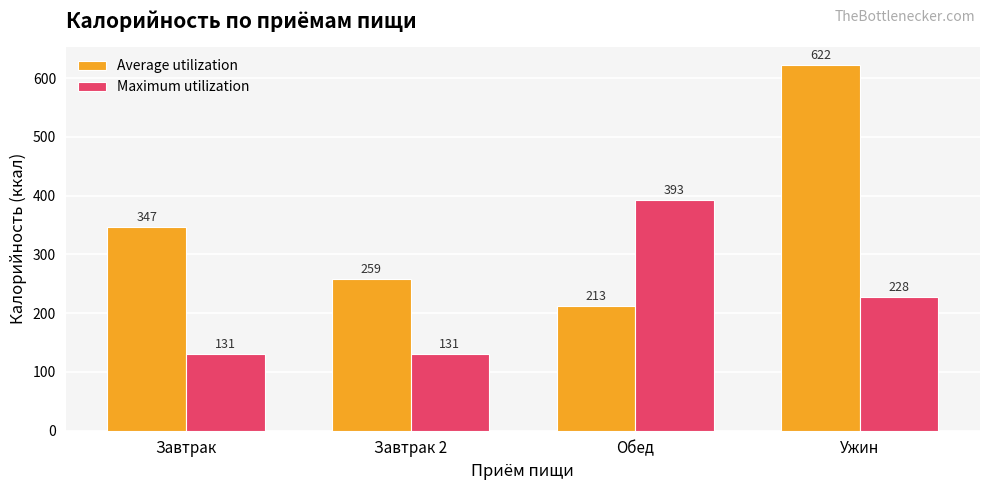

Between Завтрак 2 and Обед, which series saw the biggest shift?

Maximum utilization